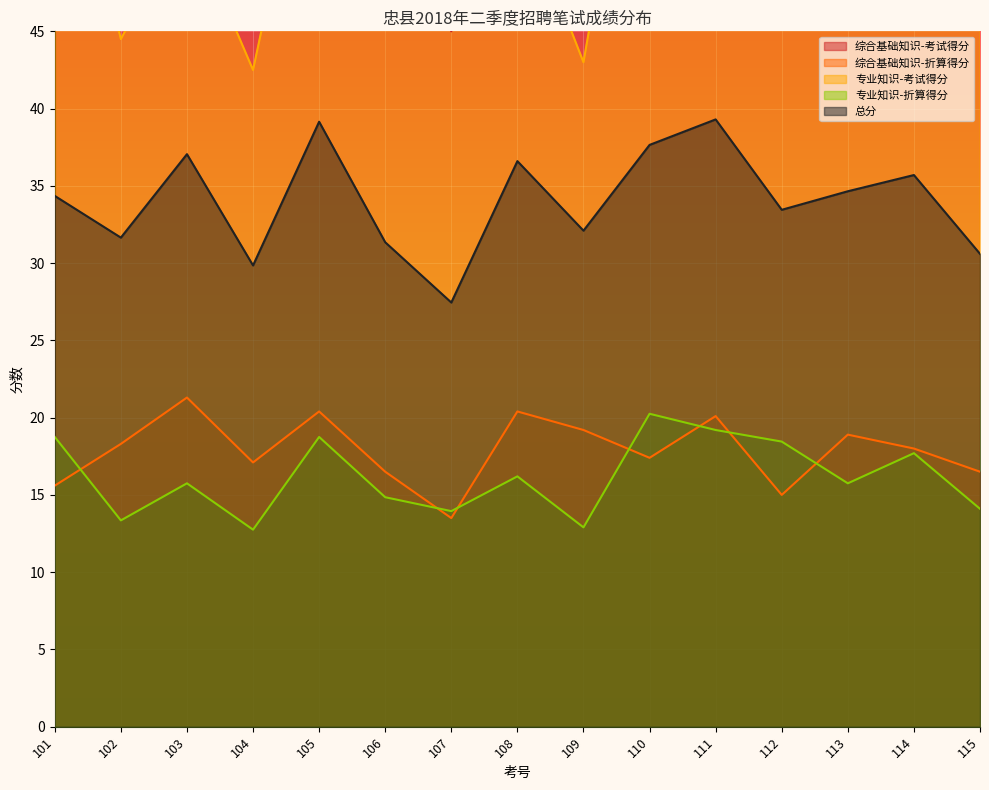

The 专业知识-考试得分 series shows 27.6 at 113. True or false?

False